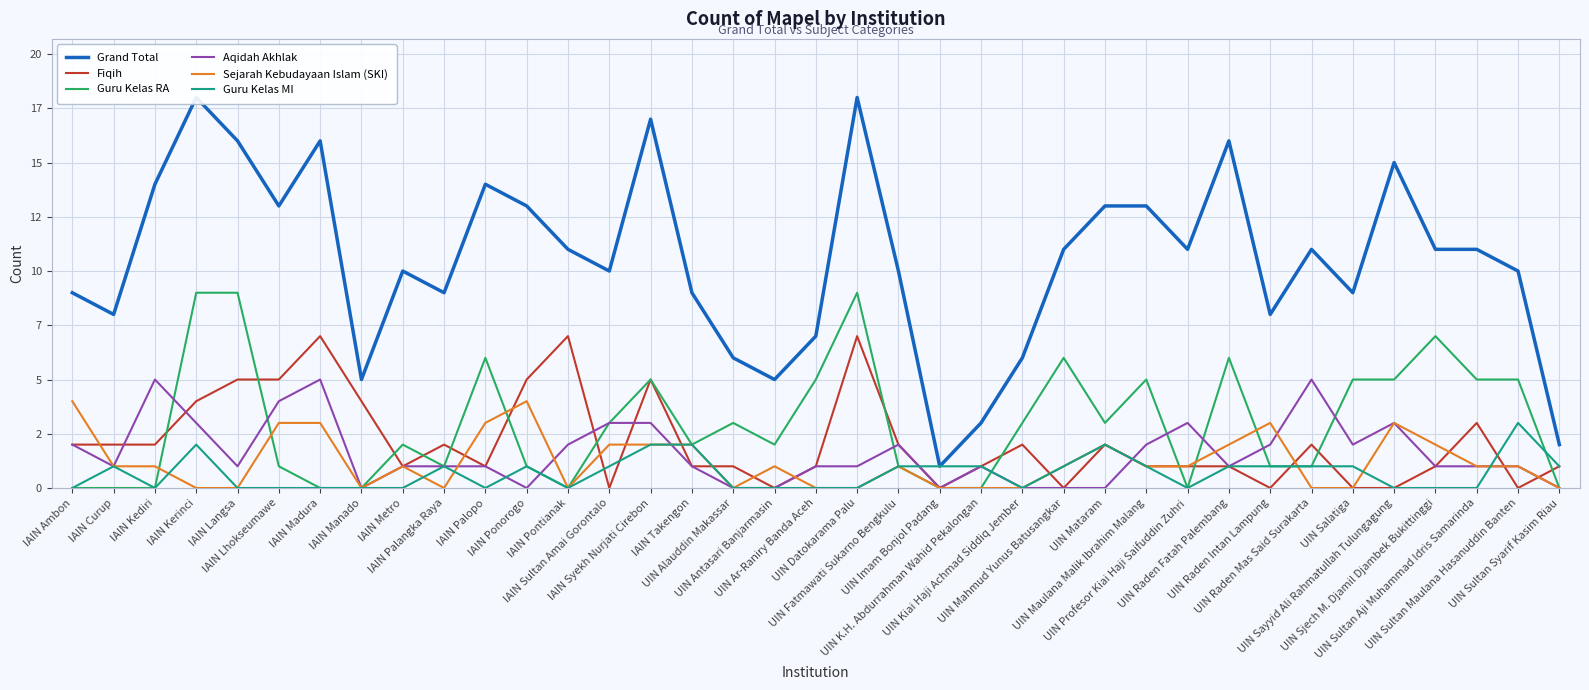

At which category does the chart reach its peak across all series?

IAIN Kerinci